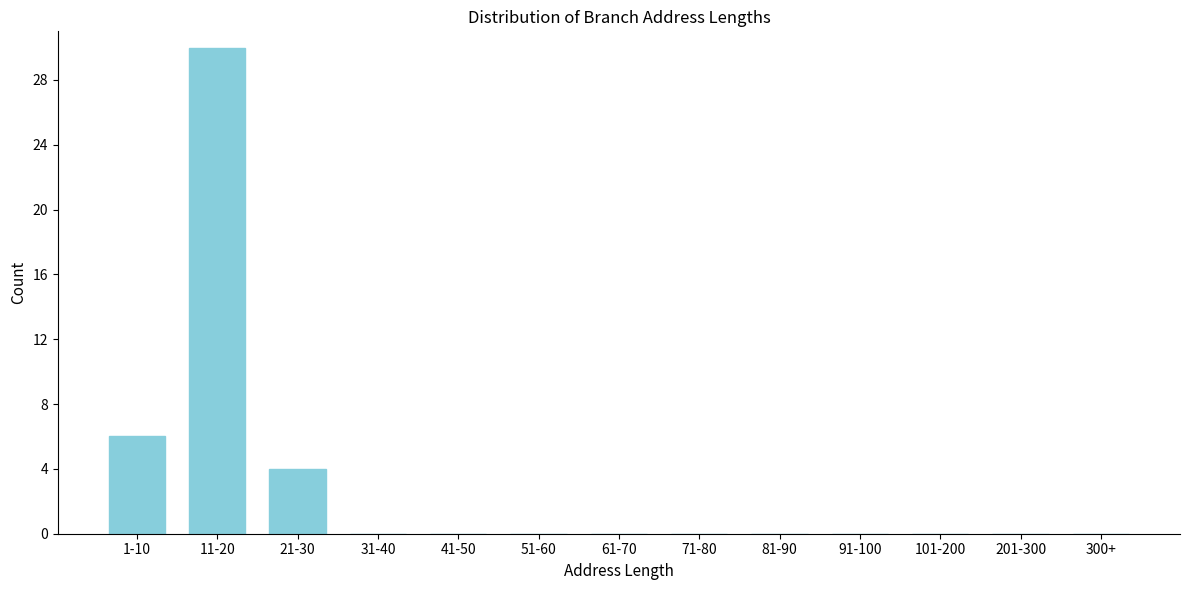

Reading left to right, what are all the values shown in this chart?

1-10=6	11-20=30	21-30=4	31-40=0	41-50=0	51-60=0	61-70=0	71-80=0	81-90=0	91-100=0	101-200=0	201-300=0	300+=0